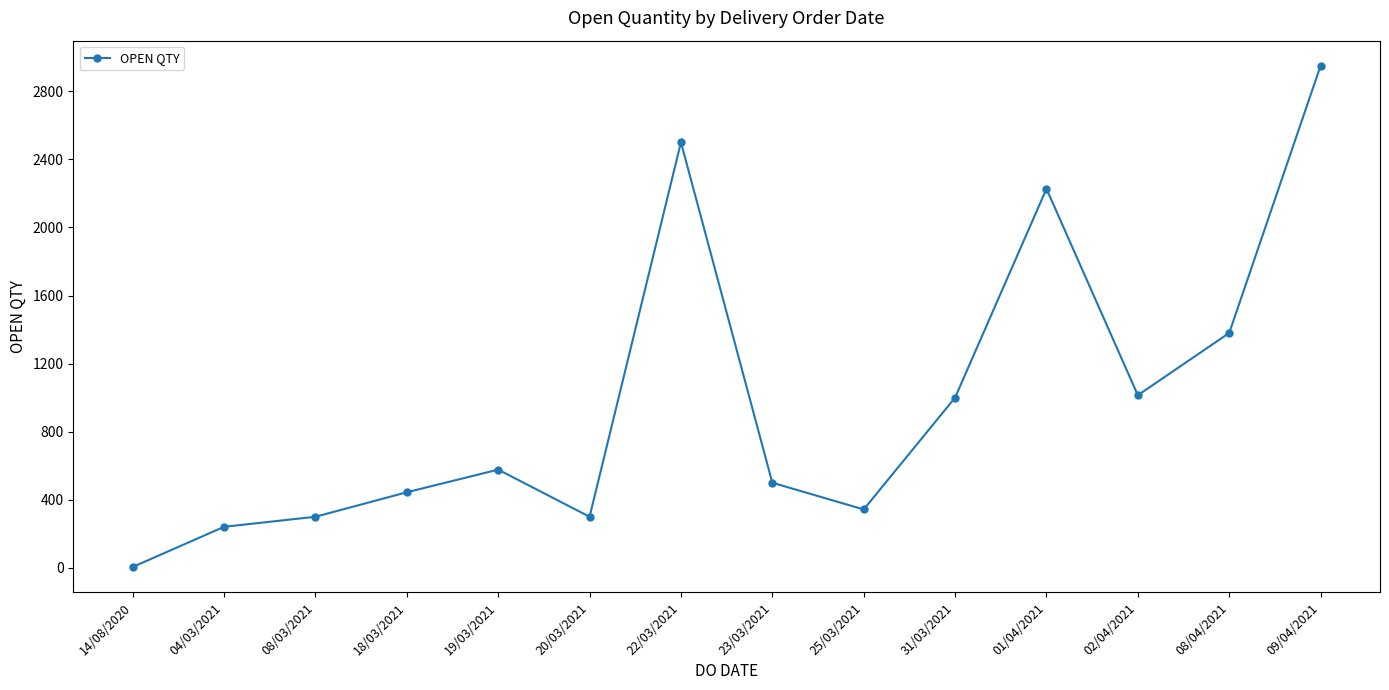

How many lines are shown in the chart?

1